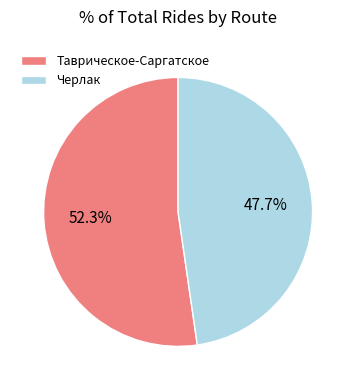

Is it true that Черлак is 48% of the pie?

True